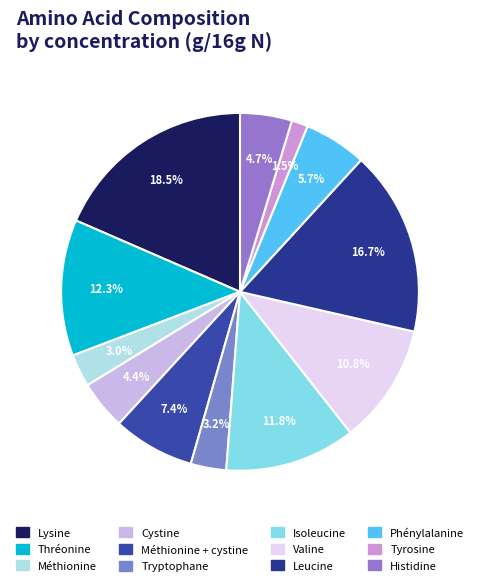

Rank the categories by value from highest to lowest.

Lysine, Leucine, Thréonine, Isoleucine, Valine, Méthionine + cystine, Phénylalanine, Histidine, Cystine, Tryptophane, Méthionine, Tyrosine